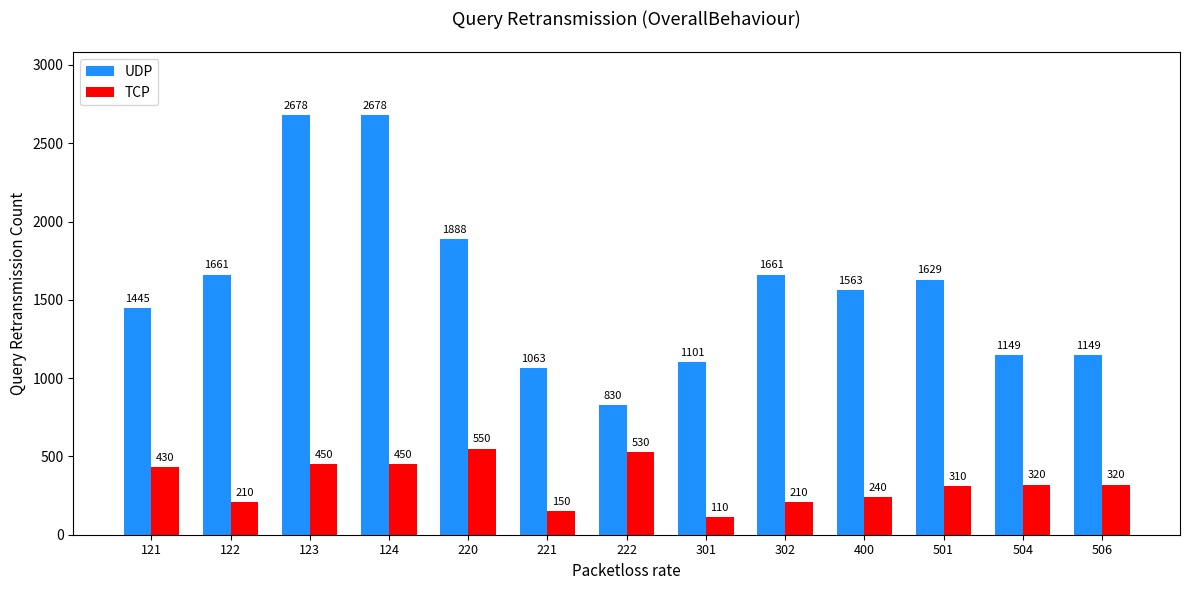

At which label does UDP first exceed 1563?

122